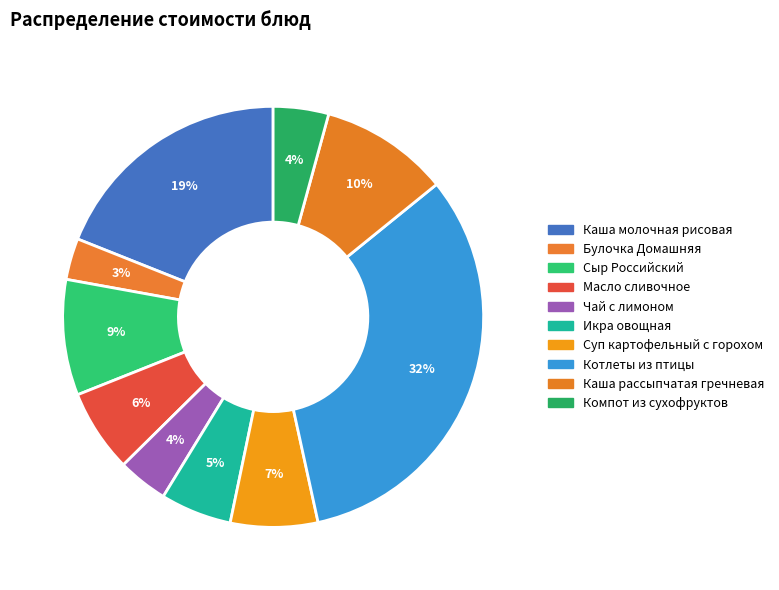

How many segments does this pie chart have?

10